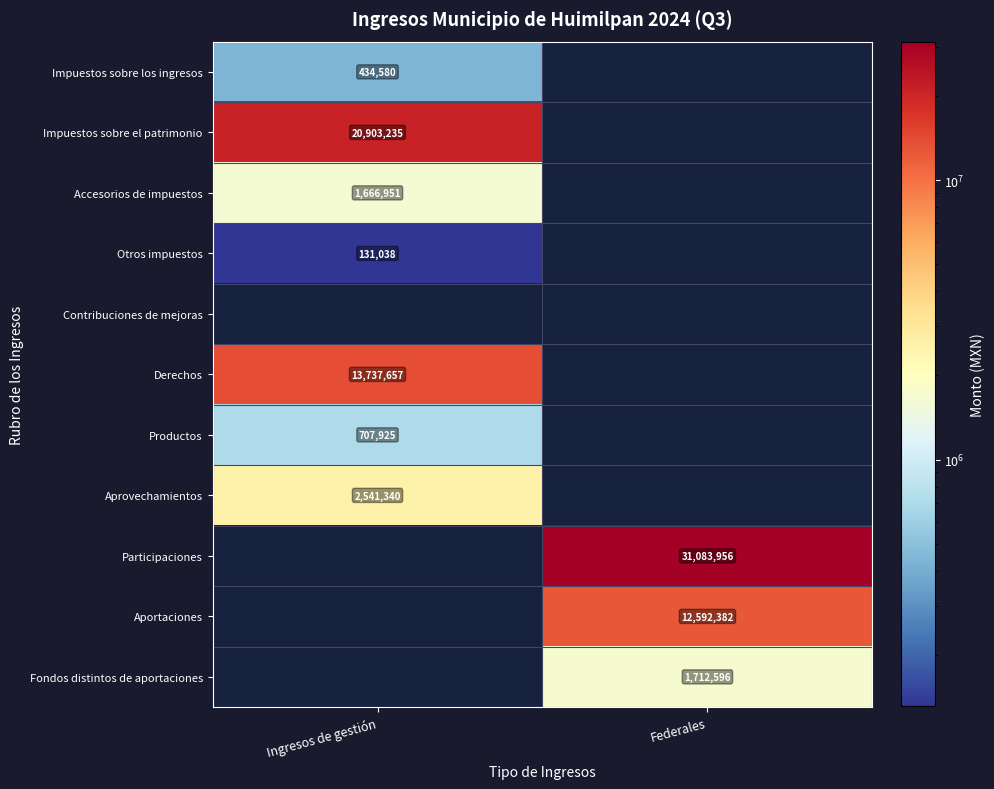

Is the value of Derechos at Ingresos de gestión greater than the value of Fondos distintos de aportaciones at Federales?

Yes